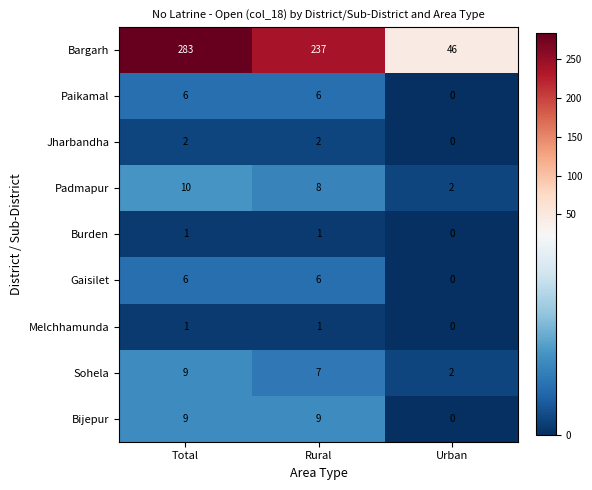

How many Bijepur values are between 0 and 9?

3